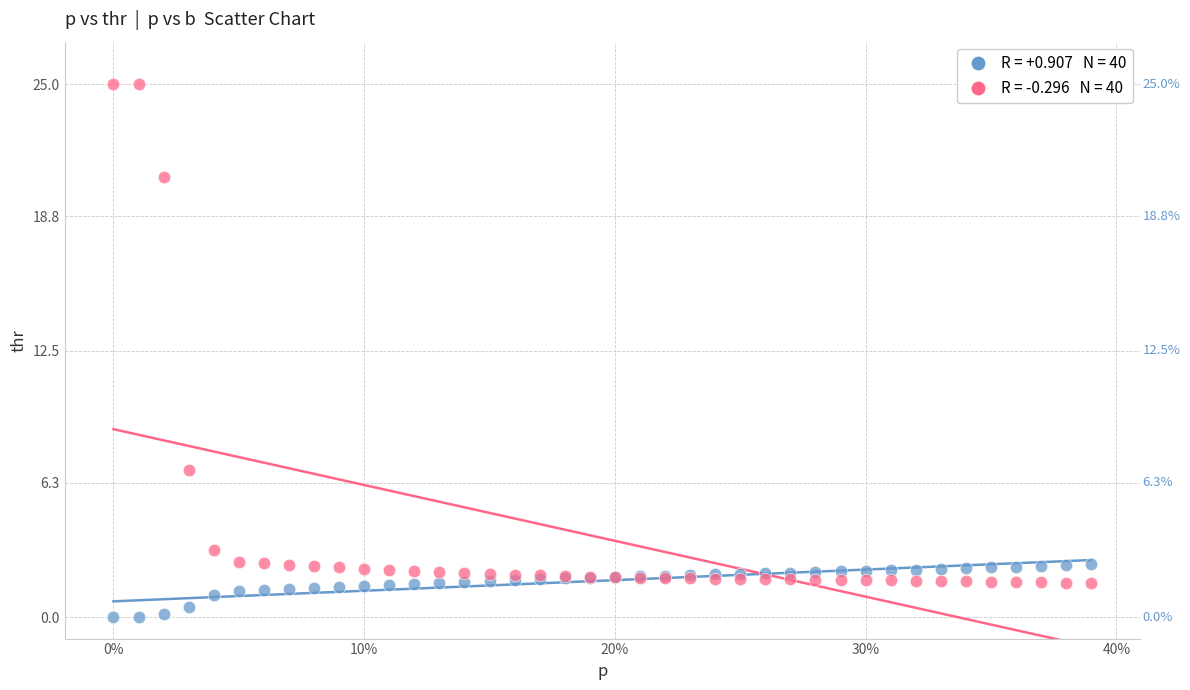

Across all series, what Y value is closest to 12?

6.9